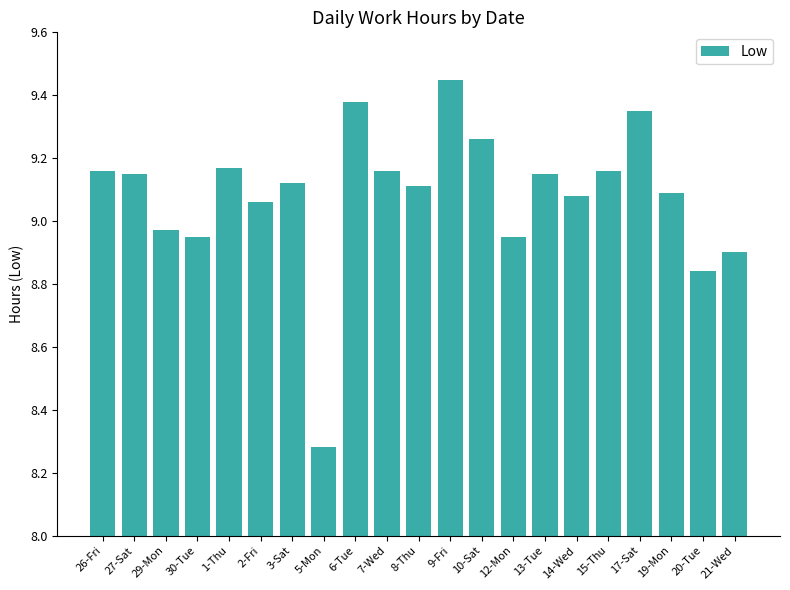

What position from the left is 12-Mon?

14